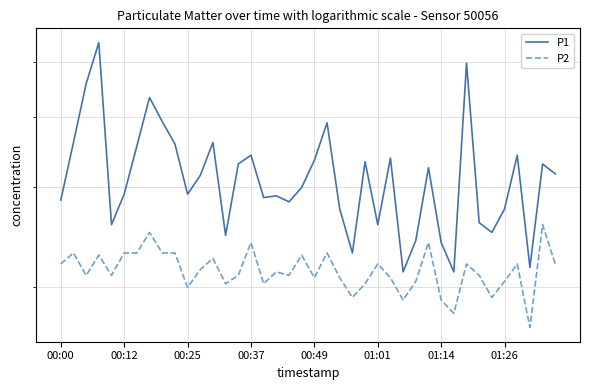

How many data points in P1 are above 3?

20